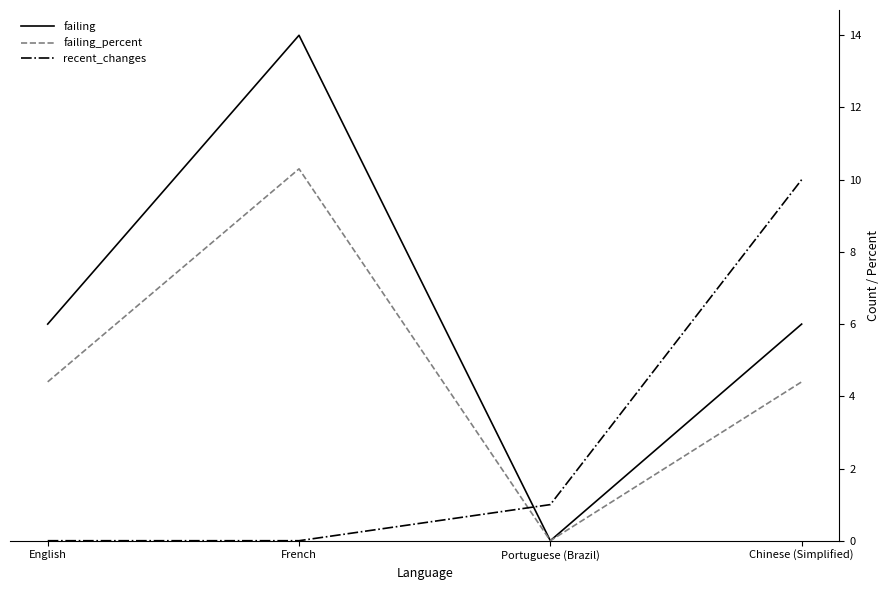

How many series are shown in this chart?

3